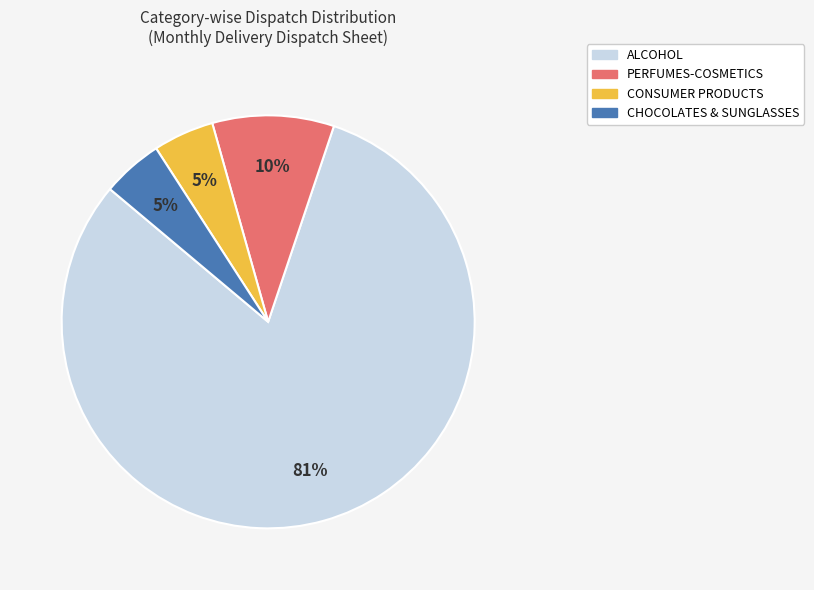

To the nearest percent, what portion does CHOCOLATES & SUNGLASSES represent?

5%